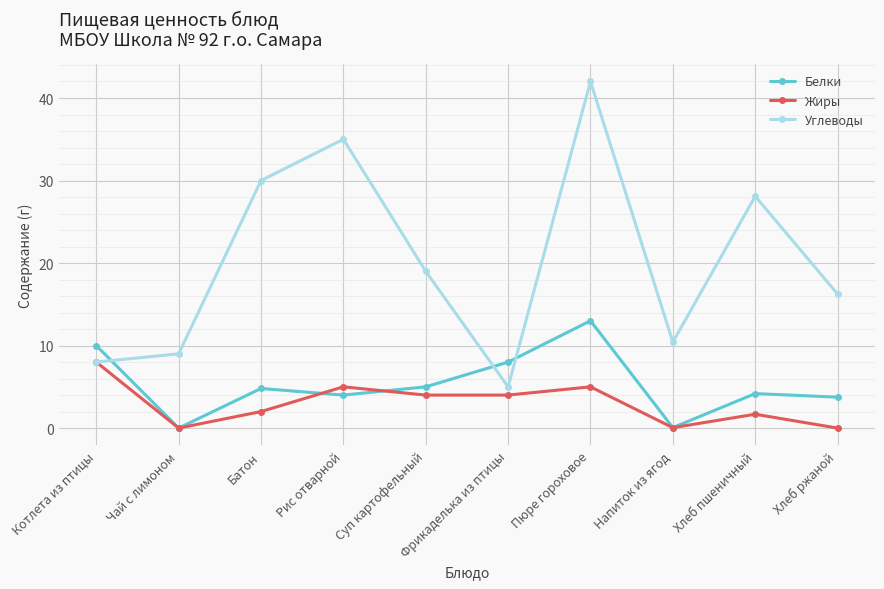

At which label does Белки reach its peak?

Пюре гороховое